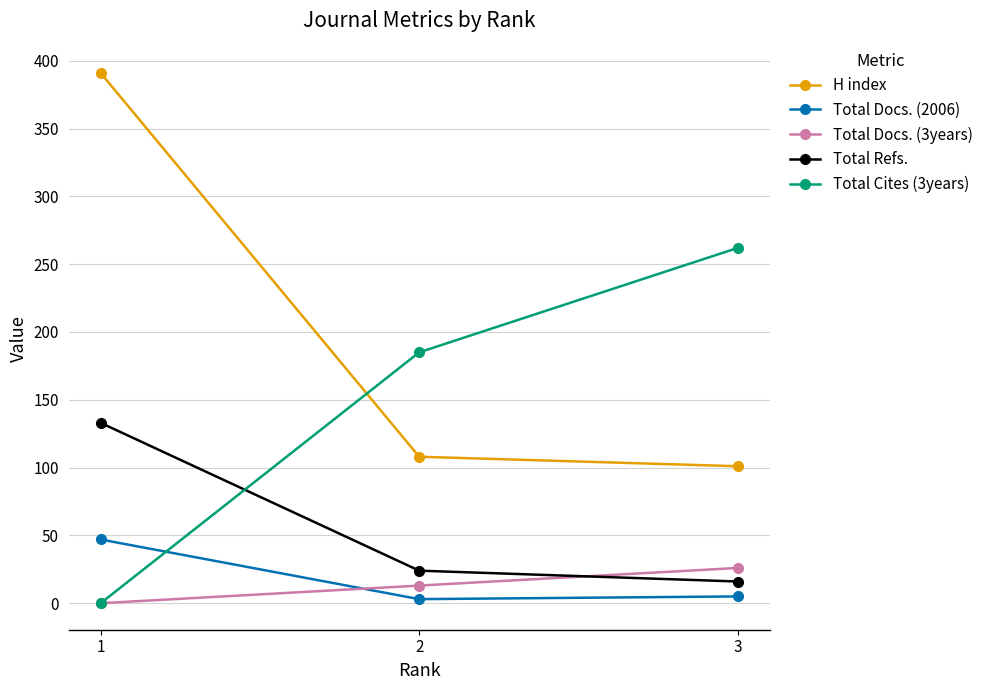

Is the value of Total Docs. (2006) at 1 greater than the value of Total Docs. (3years) at 3?

Yes